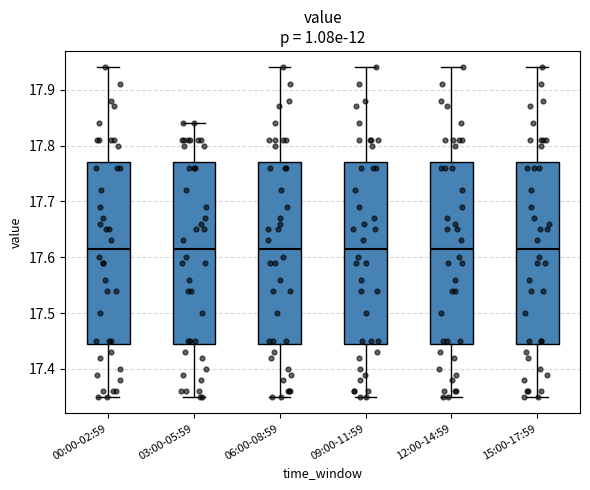

Reading left to right, read every box against the y-axis: the position of its median line, the range the box covers, and the ends of its whiskers. The values are not printed on the chart, so give them approximately, as read against the axis.

00:00-02:59: median 17.62, box 17.45 to 17.77, whiskers 17.35 to 17.94
03:00-05:59: median 17.62, box 17.45 to 17.77, whiskers 17.35 to 17.84
06:00-08:59: median 17.62, box 17.45 to 17.77, whiskers 17.35 to 17.94
09:00-11:59: median 17.62, box 17.45 to 17.77, whiskers 17.35 to 17.94
12:00-14:59: median 17.62, box 17.45 to 17.77, whiskers 17.35 to 17.94
15:00-17:59: median 17.62, box 17.45 to 17.77, whiskers 17.35 to 17.94